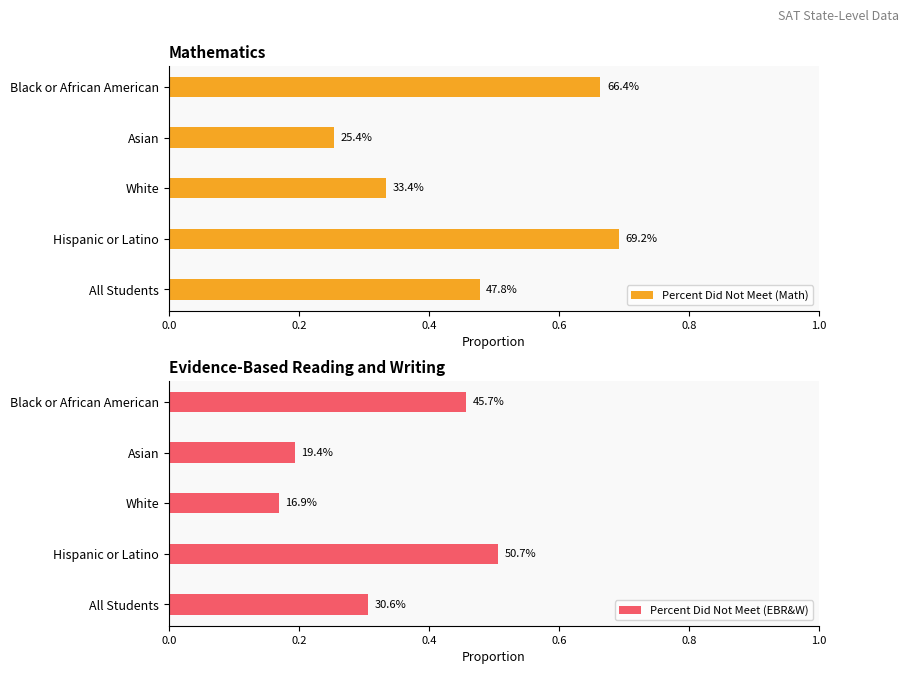

Reading left to right, what are all the values shown in this chart?

Percent Did Not Meet (Math): 0.5	0.7	0.3	0.3	0.7
Percent Did Not Meet (EBR&W): 0.3	0.5	0.2	0.2	0.5